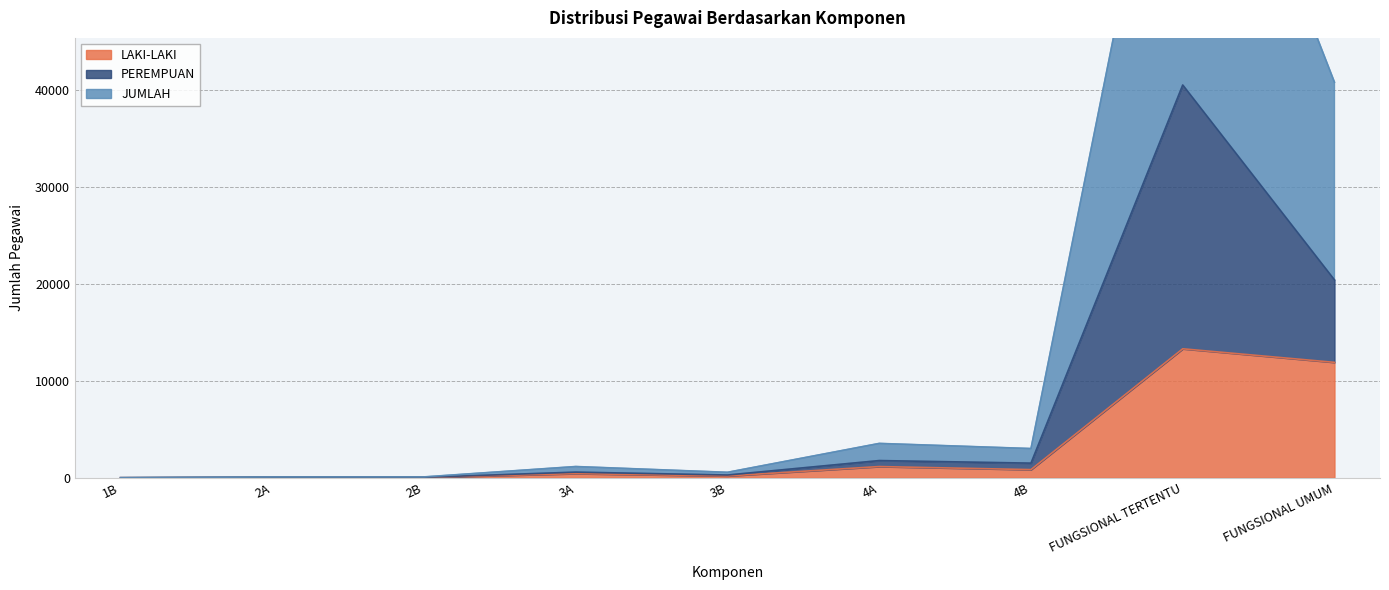

Is the value of PEREMPUAN at 2B greater than the value of JUMLAH at 3B?

No